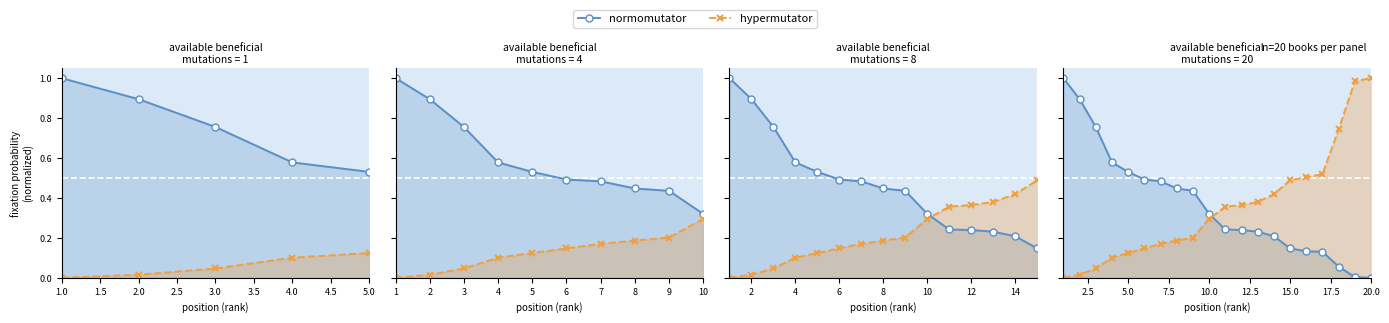

How many values in hypermutator are above zero?

19